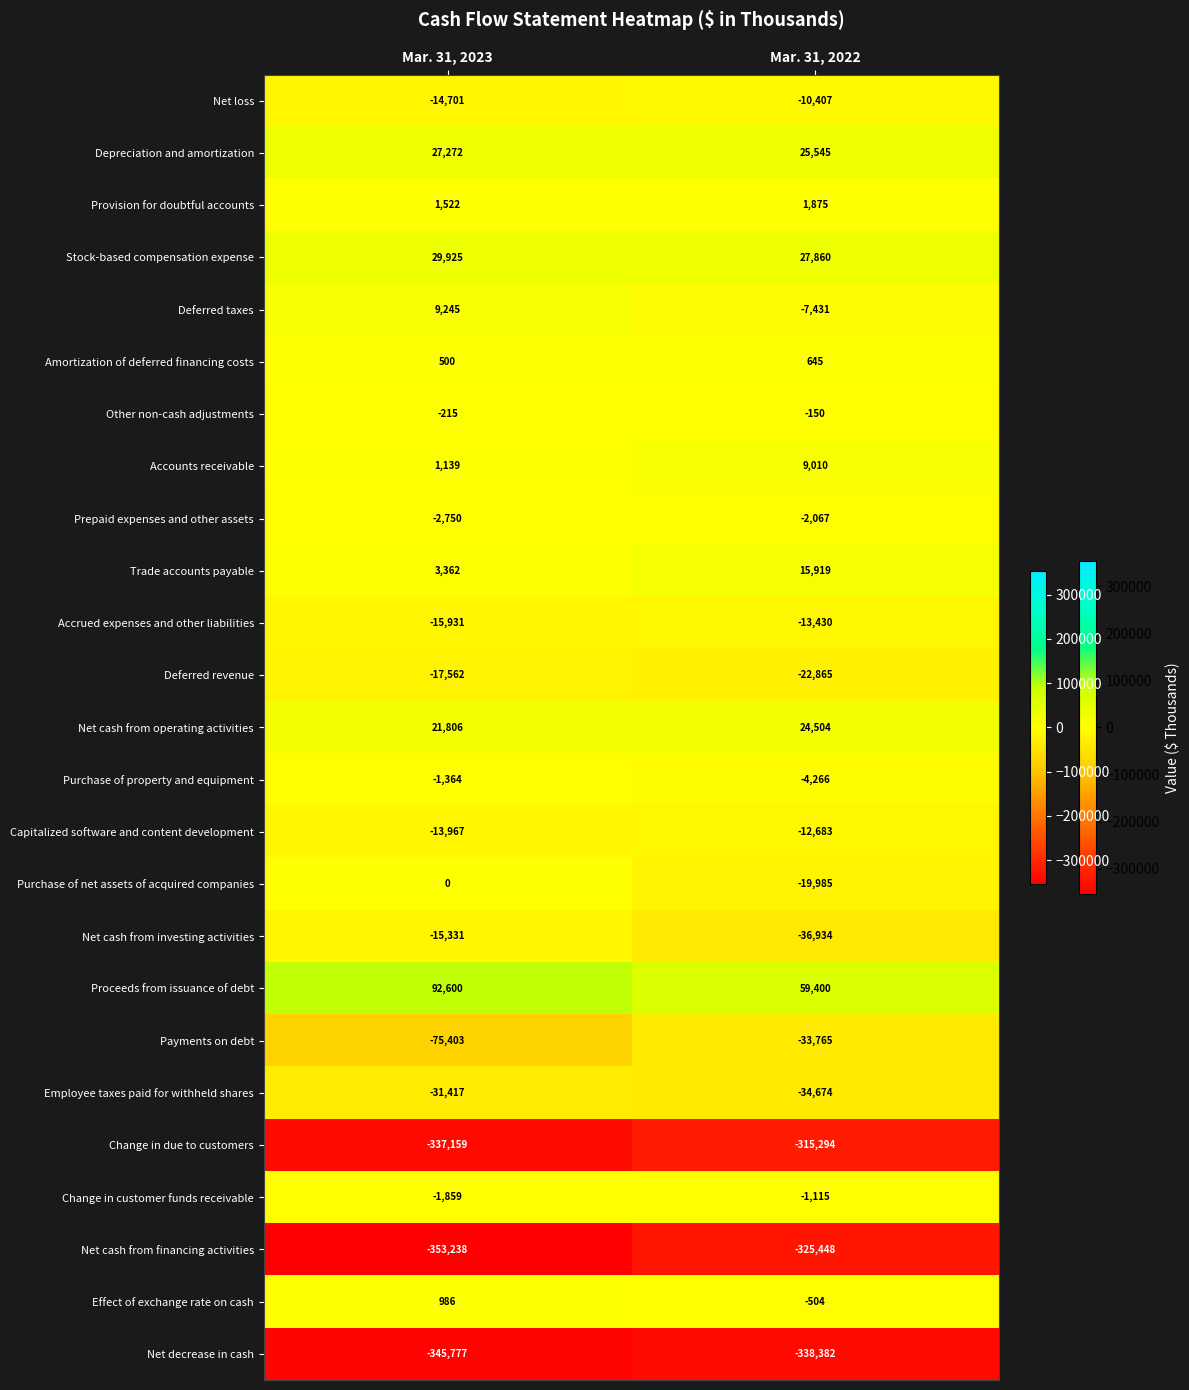

How many distinct data groups are displayed?

25